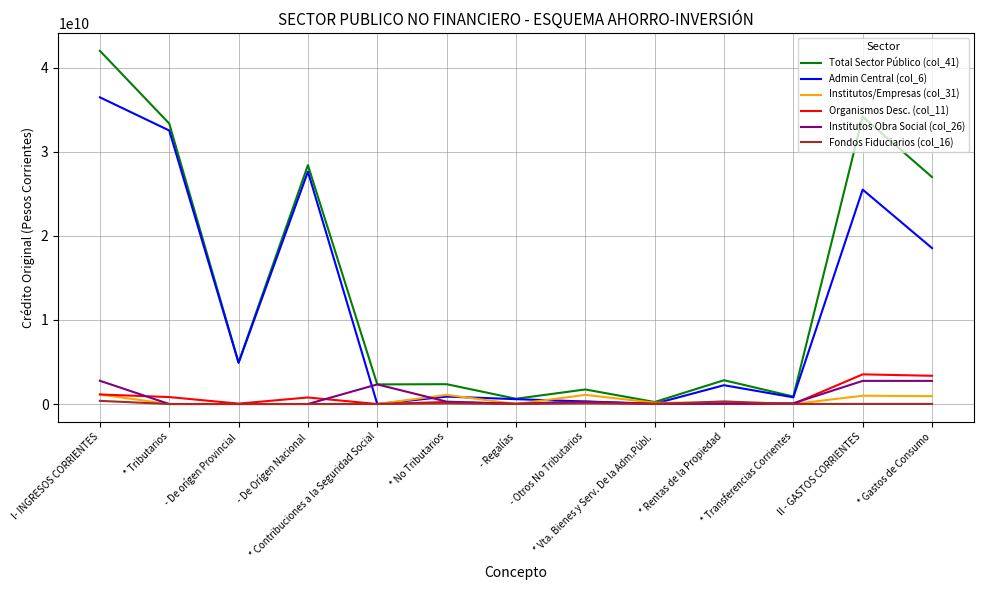

What is the difference between the maximum and minimum values in the Institutos Obra Social (col_26) series?

2765851000